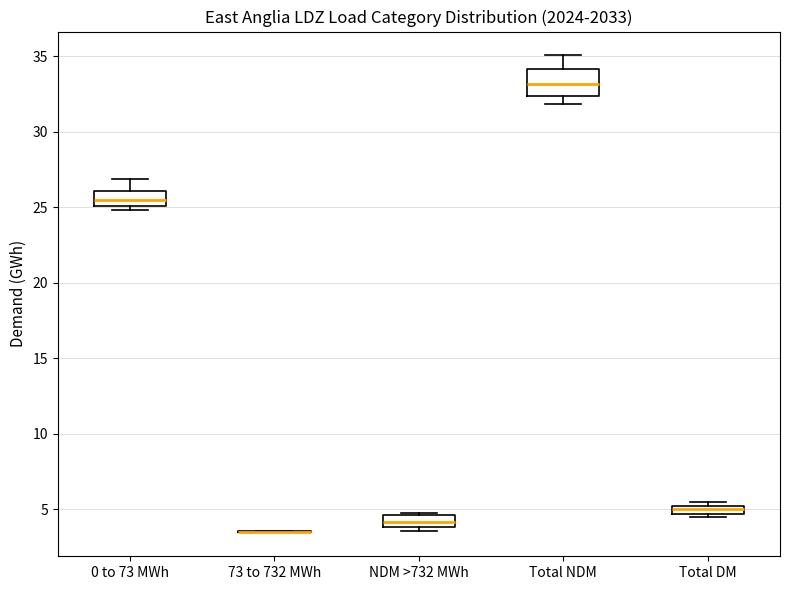

Comparing the boxes themselves (not the whiskers), which one is the tallest?

Total NDM